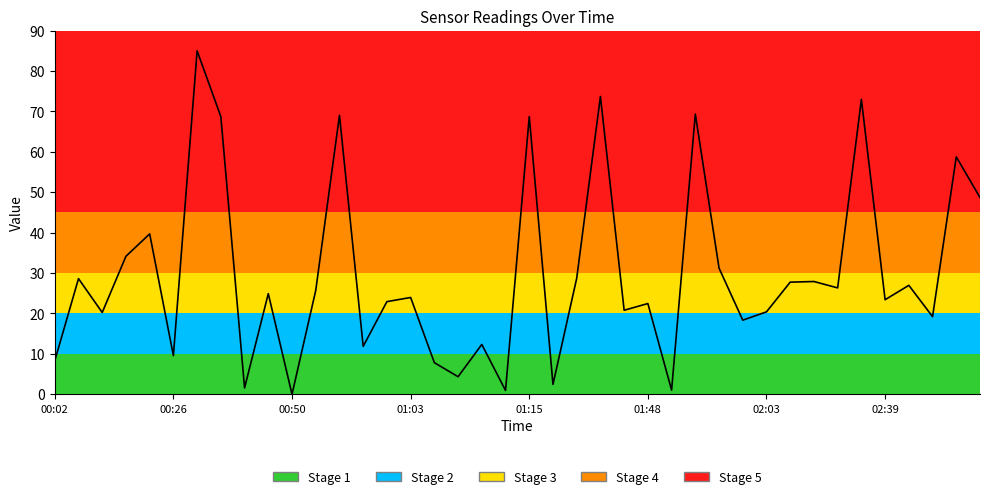

What is the difference between the maximum and minimum values?

85.0